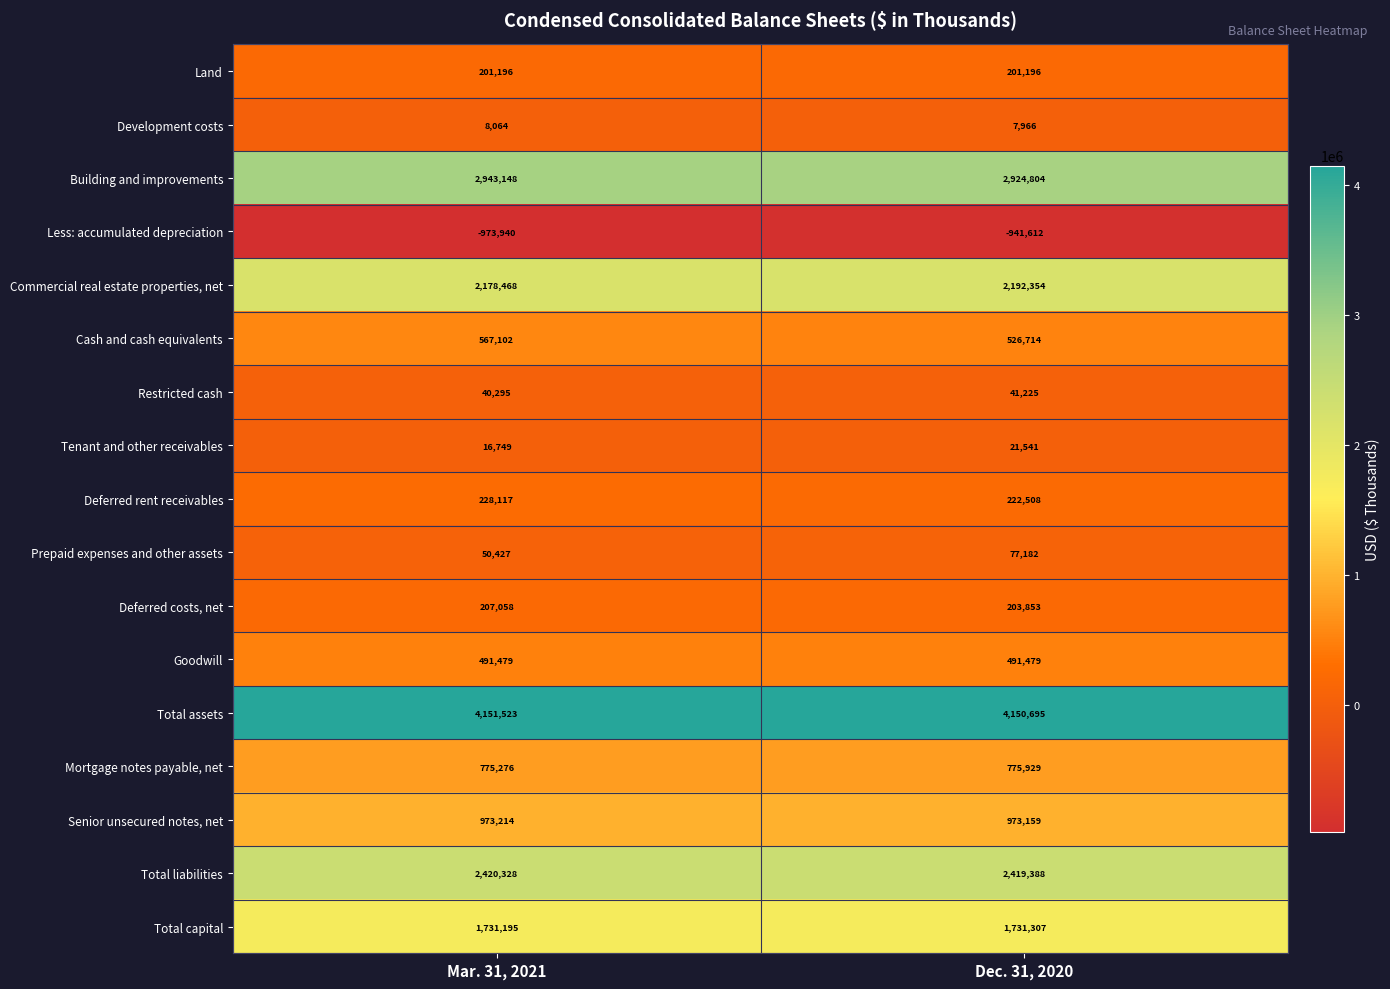

List the series in order of their peak value, lowest first.

Less: accumulated depreciation, Development costs, Tenant and other receivables, Restricted cash, Prepaid expenses and other assets, Land, Deferred costs, net, Deferred rent receivables, Goodwill, Cash and cash equivalents, Mortgage notes payable, net, Senior unsecured notes, net, Total capital, Commercial real estate properties, net, Total liabilities, Building and improvements, Total assets